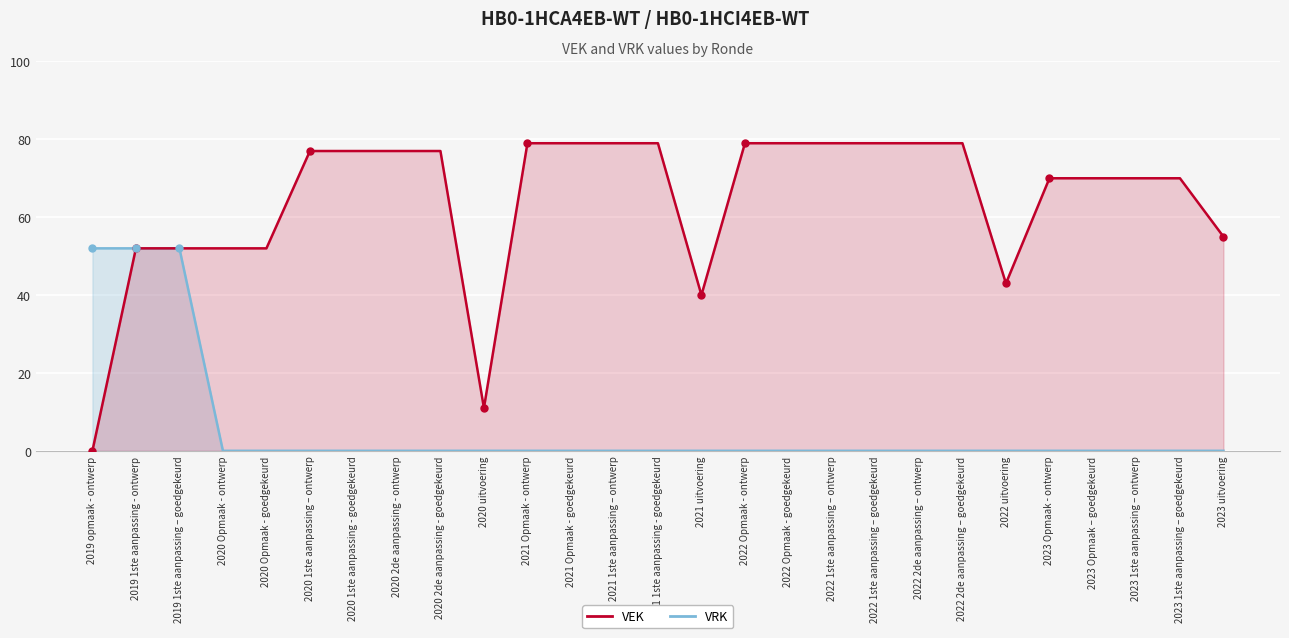

List the series in order of their overall mean, highest first.

VEK, VRK